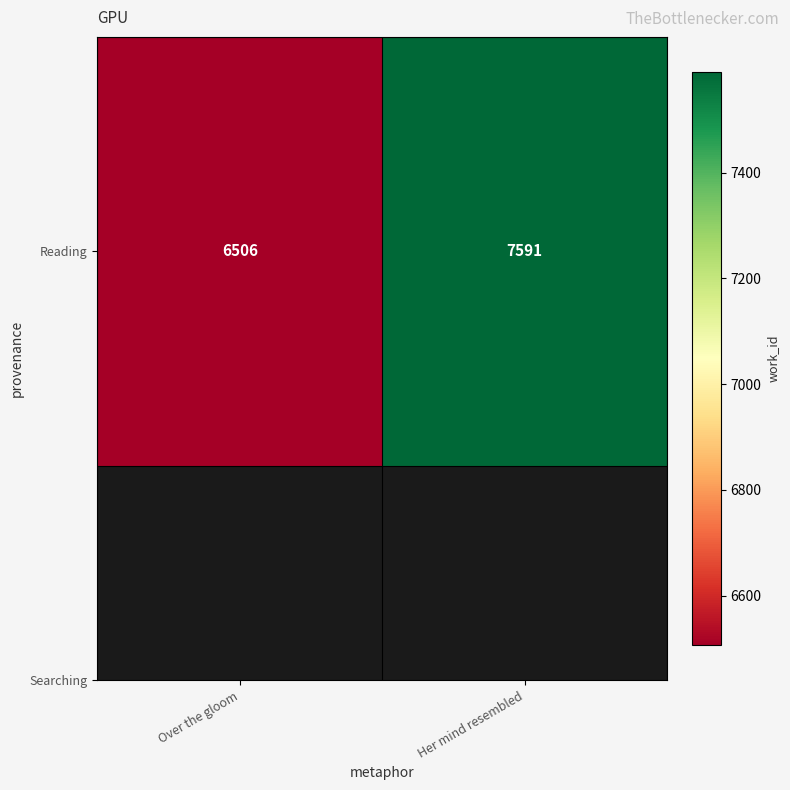

List the labels in order of value, smallest first.

Over the gloom, Her mind resembled